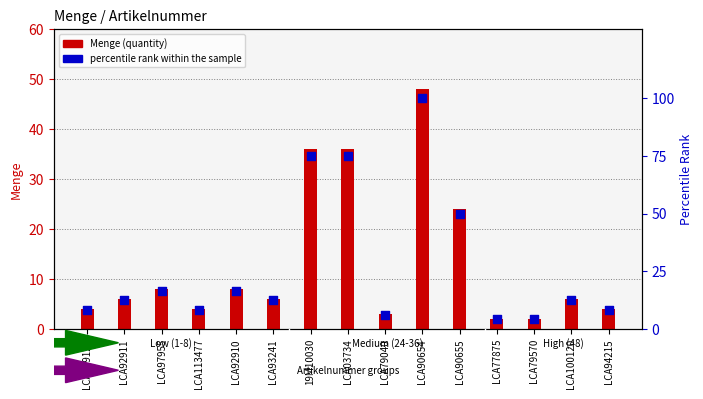

What is the total value across all series at LCA94215?

12.3